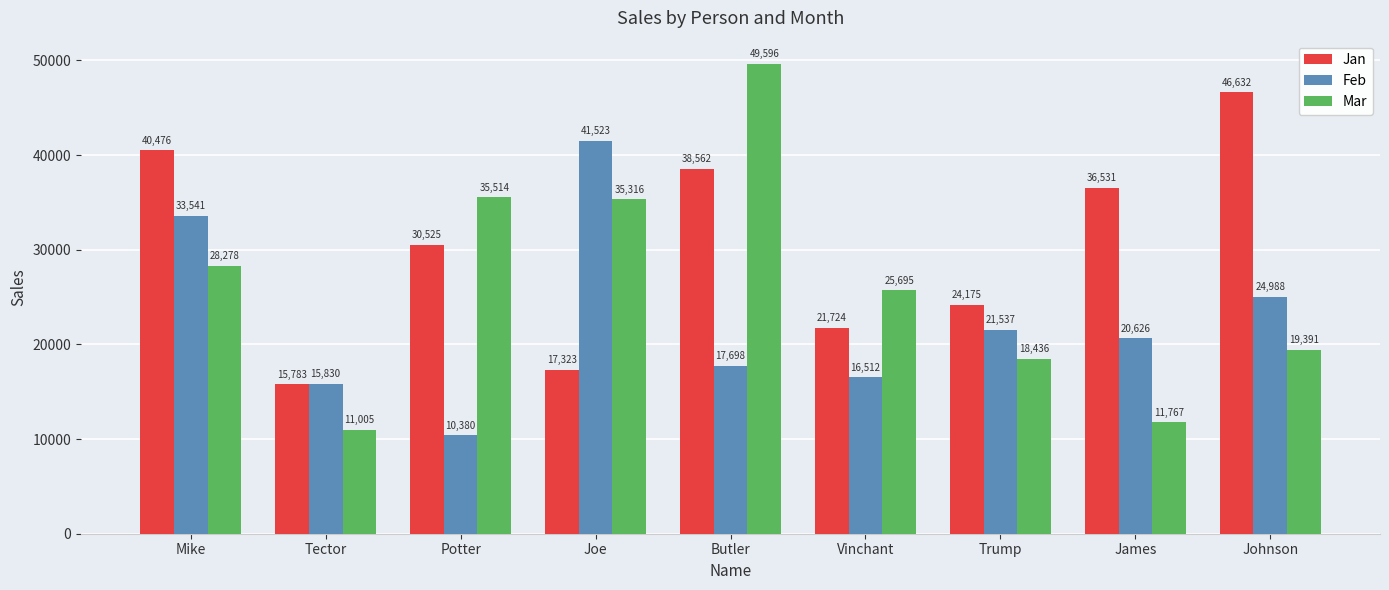

Which series has the widest spread of values?

Mar